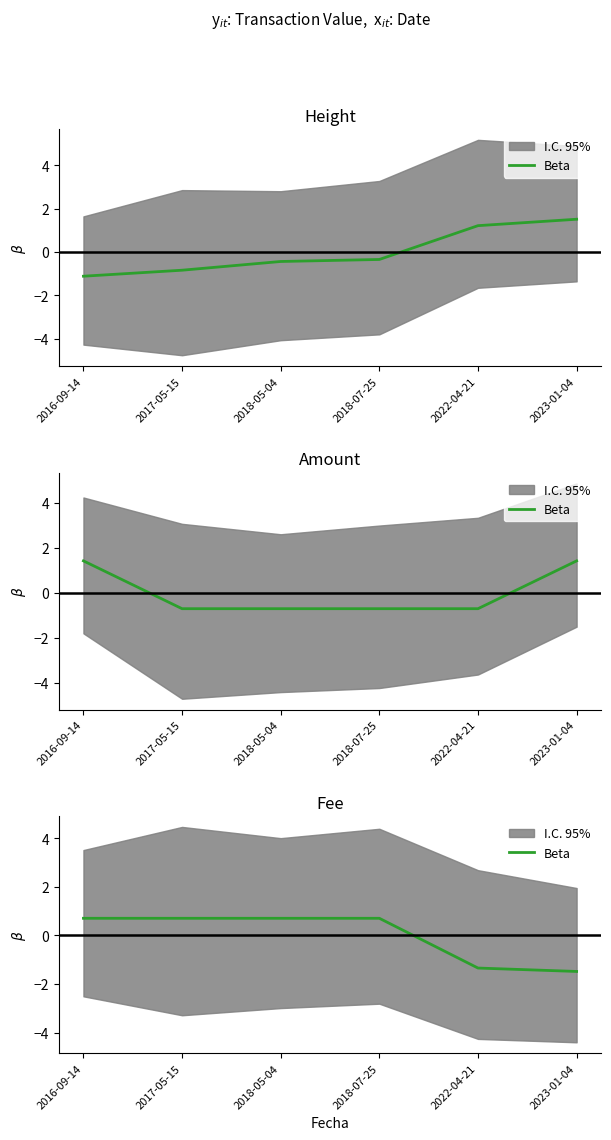

How many values exceed 0?

4